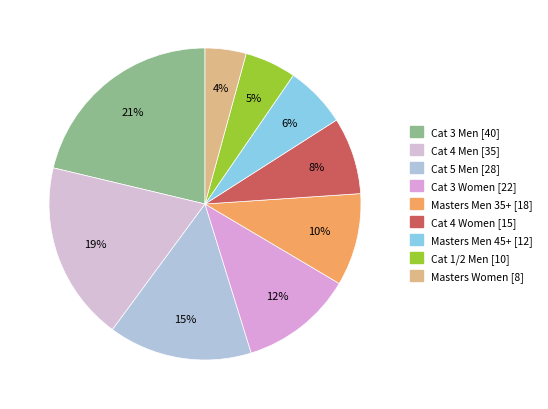

To the nearest percent, what is the average slice percentage?

11%